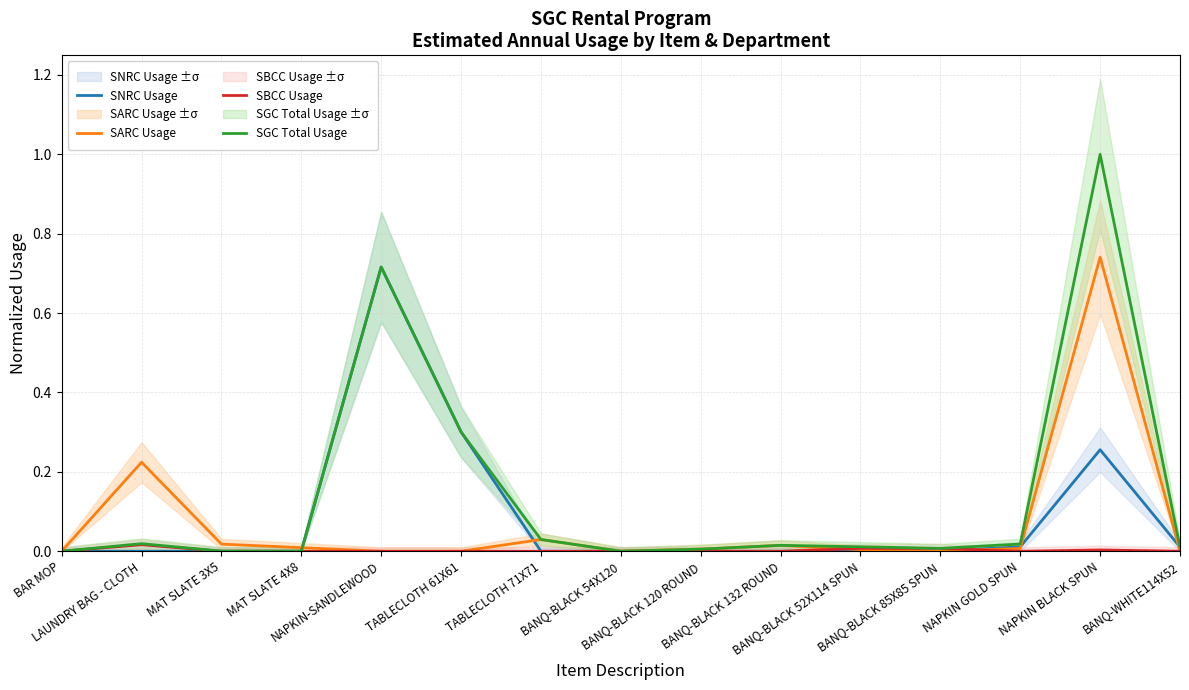

The value of SNRC Usage at TABLECLOTH 61X61 is 0.5. True or false?

False